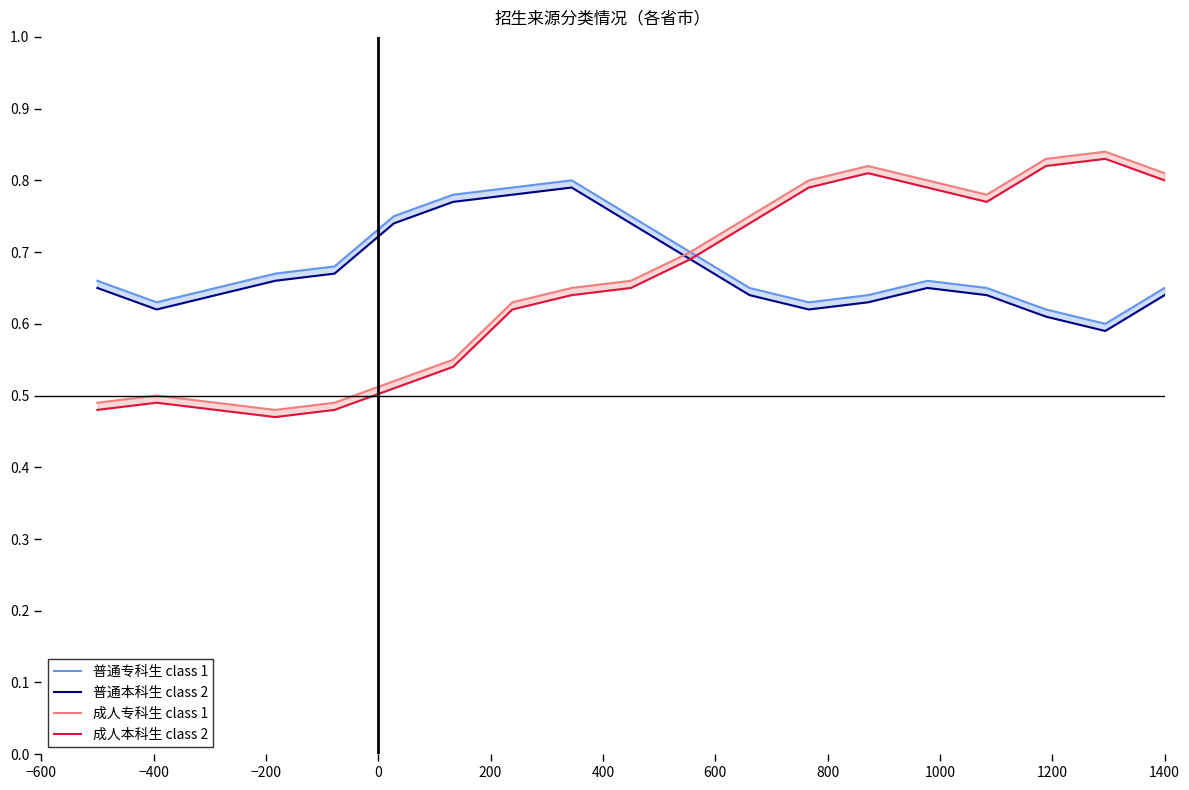

Rank the series by their maximum value, from lowest to highest.

普通本科生 class 2, 普通专科生 class 1, 成人本科生 class 2, 成人专科生 class 1